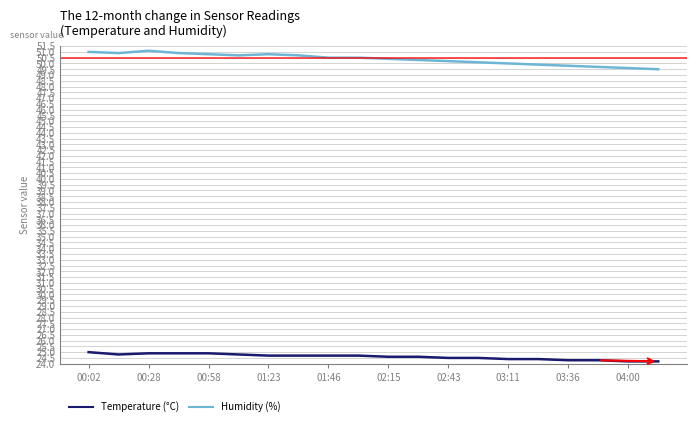

Does the chart have visible grid lines?

Yes